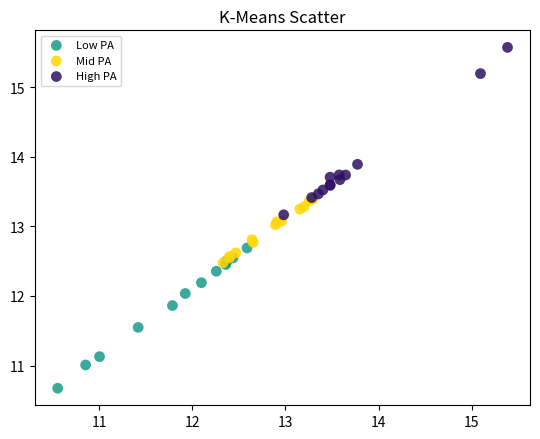

Which series contains the highest Y value?

High PA